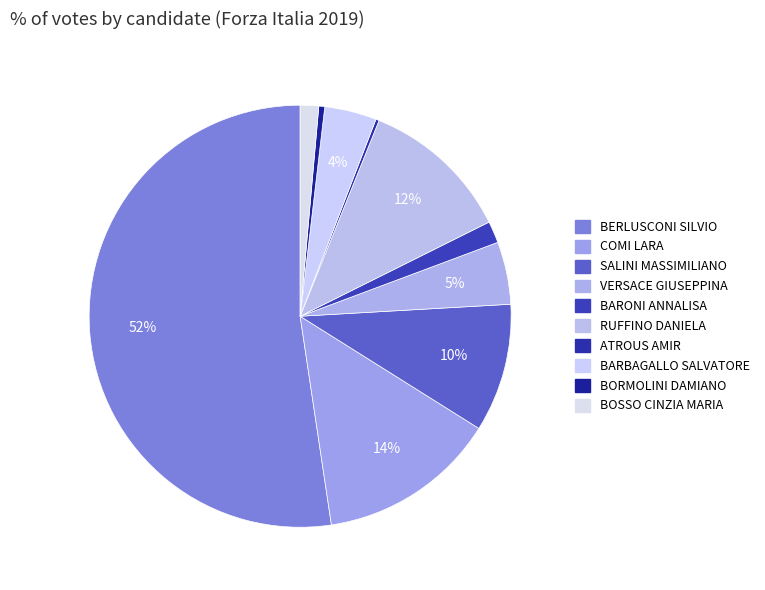

Between RUFFINO DANIELA and SALINI MASSIMILIANO, which is larger?

RUFFINO DANIELA